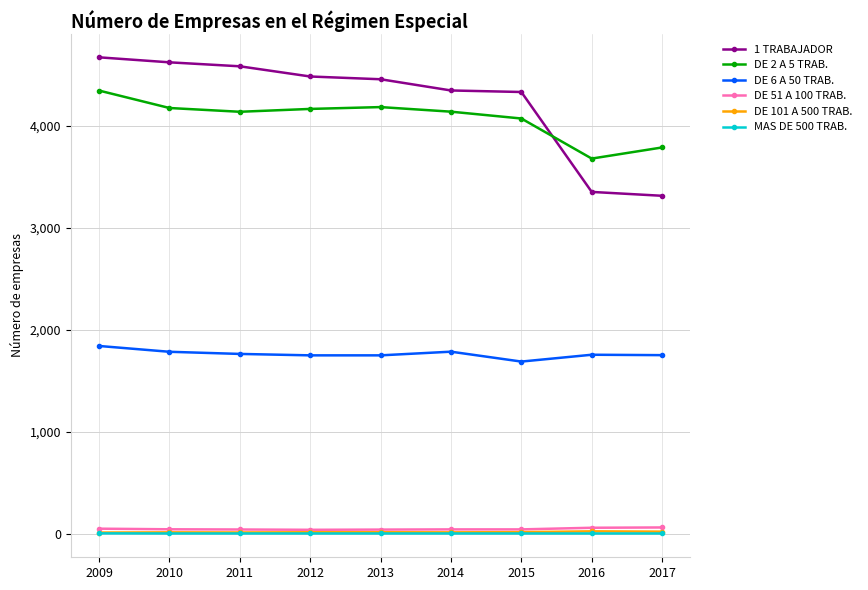

Which series has the widest spread of values?

1 TRABAJADOR